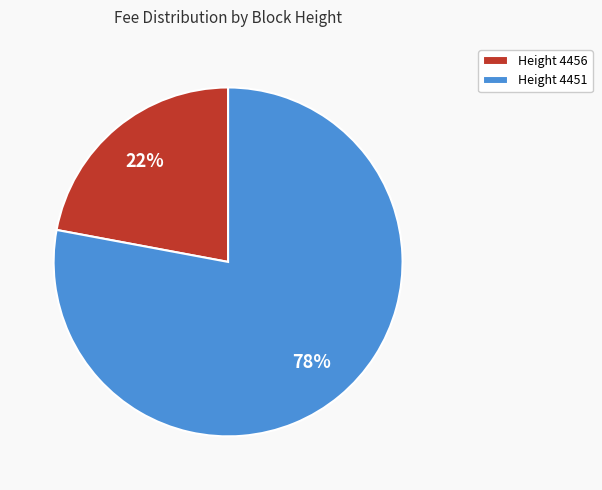

What is the ratio of the value at Height 4456 to the value at Height 4451?

0.3